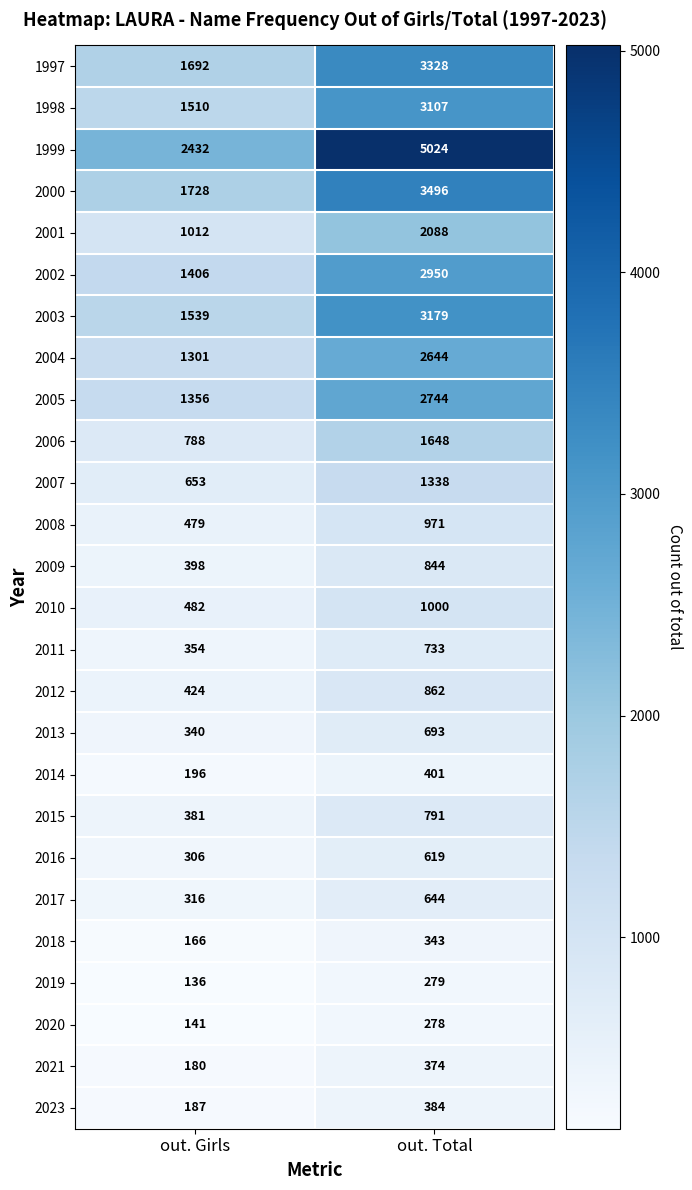

What value does the 2017 series have at out. Girls, to the nearest 5?

315